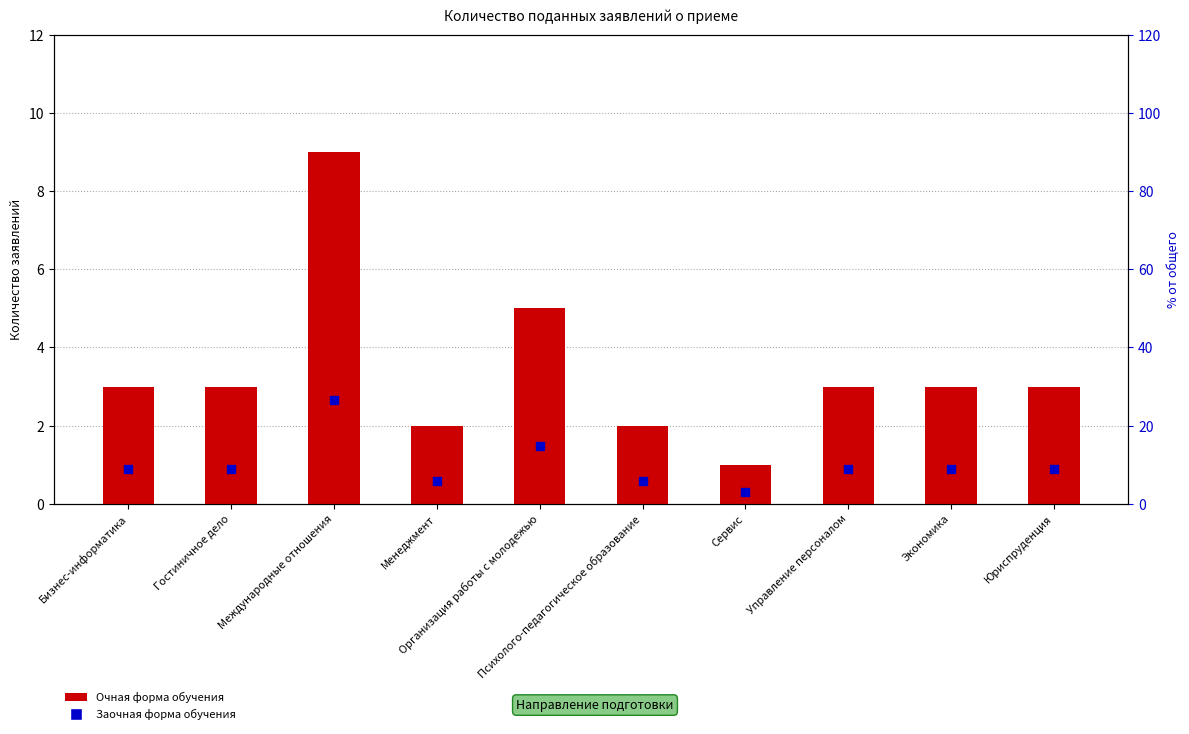

At which category is the sum across all series the highest?

Международные отношения